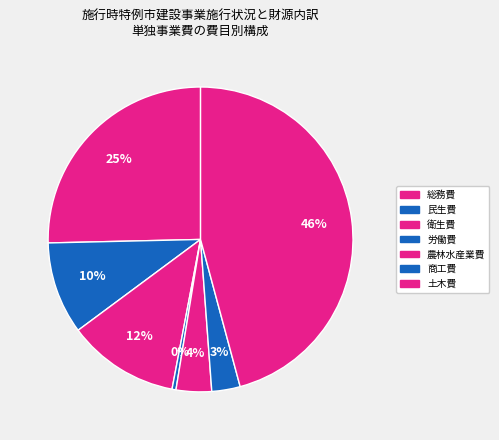

Rank the categories by value from lowest to highest.

労働費, 商工費, 農林水産業費, 民生費, 衛生費, 総務費, 土木費